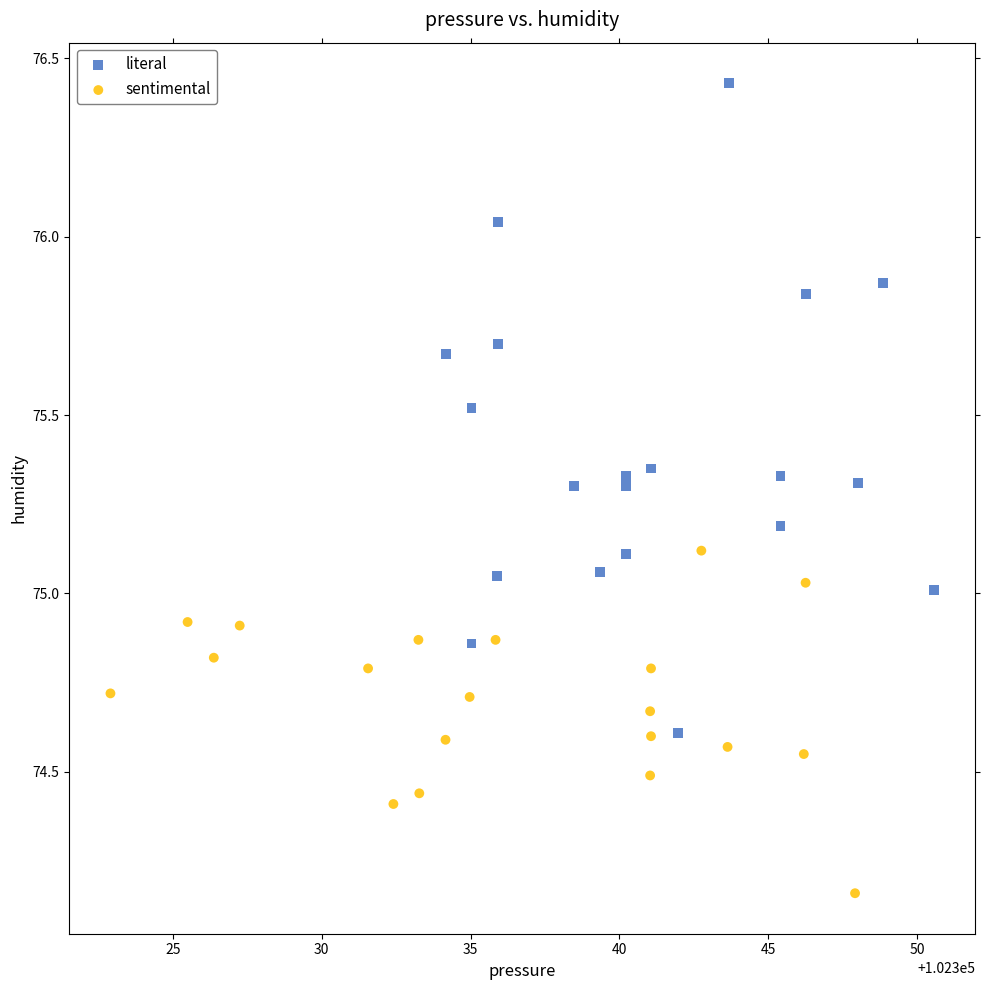

Which series reaches the minimum Y coordinate?

sentimental